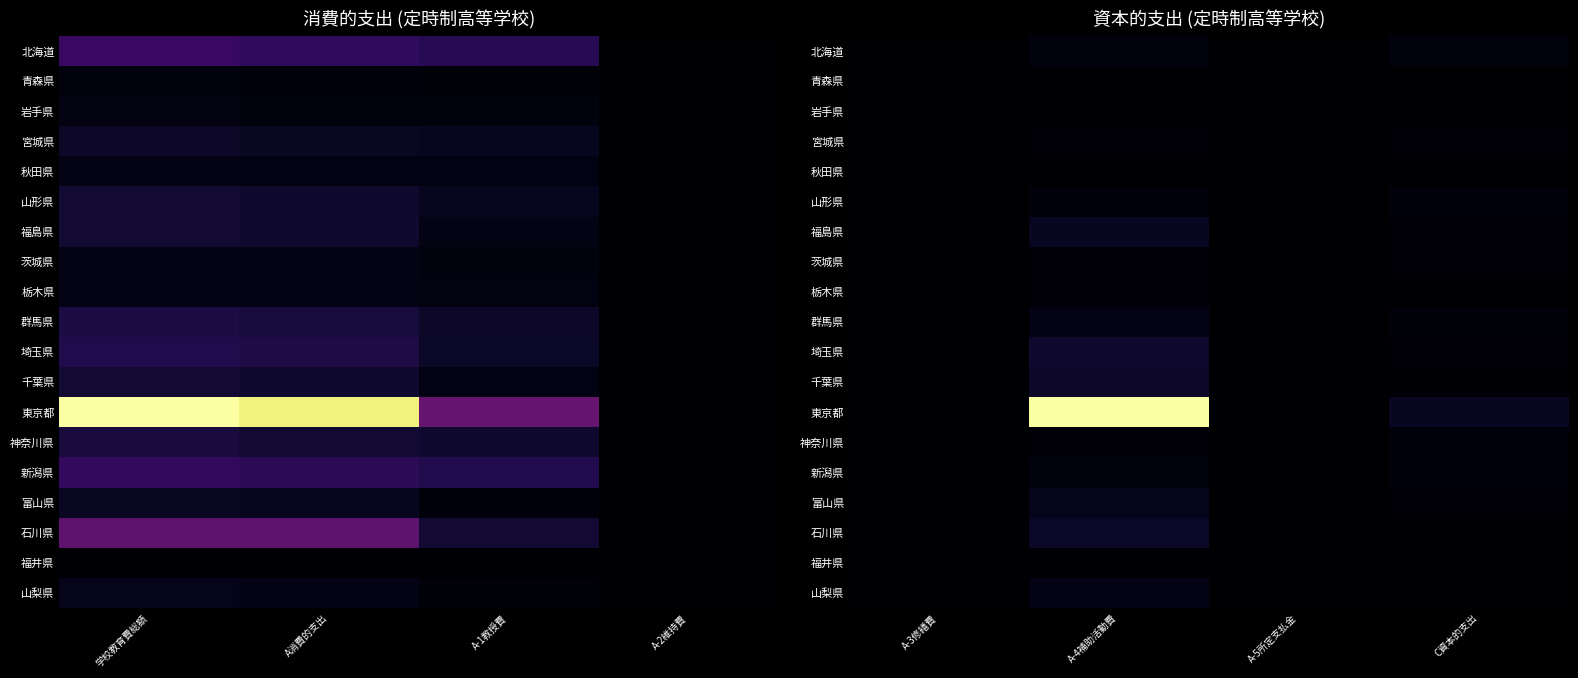

Rank the series by their maximum value, from highest to lowest.

東京都, 埼玉県, 千葉県, 石川県, 福島県, 富山県, 群馬県, 山梨県, 北海道, 新潟県, 山形県, 神奈川県, 茨城県, 宮城県, 栃木県, 秋田県, 青森県, 岩手県, 福井県